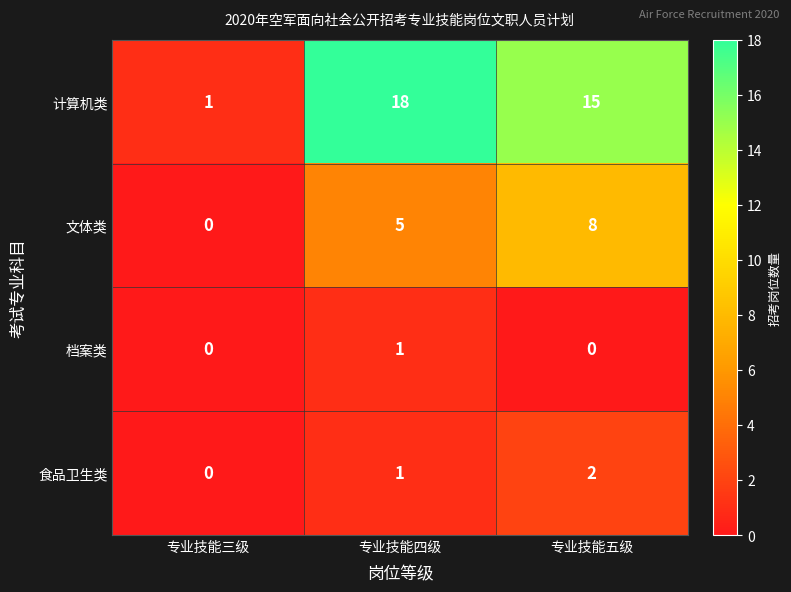

List the labels in order of 食品卫生类 value, smallest first.

专业技能三级, 专业技能四级, 专业技能五级